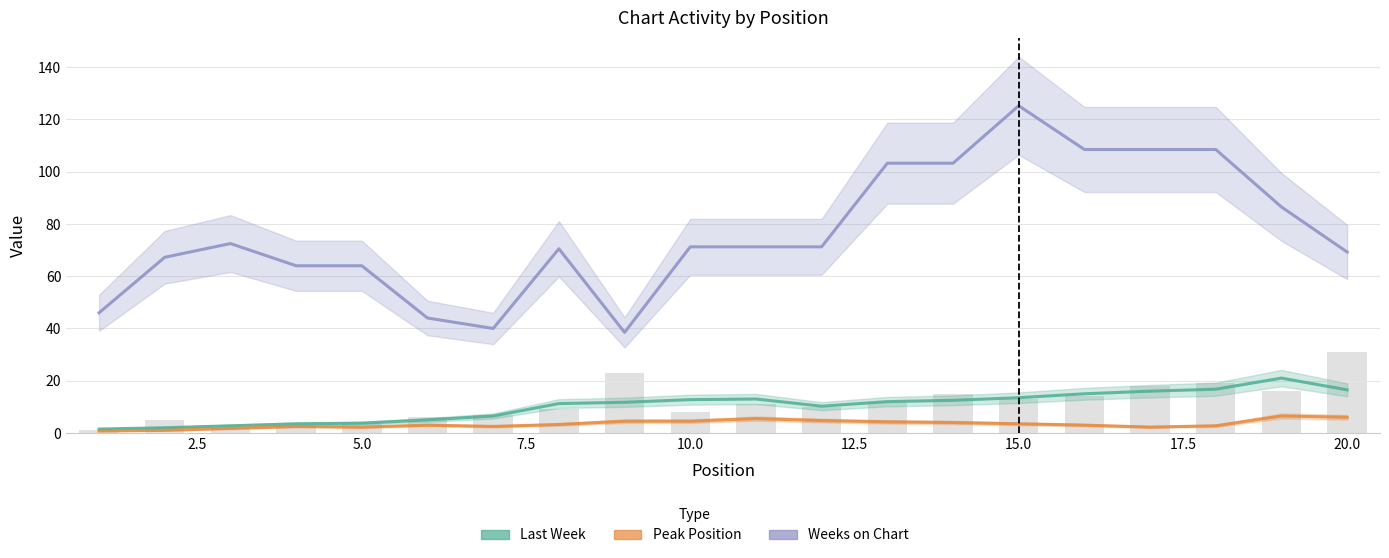

Which series has the largest total across all categories?

Weeks on Chart